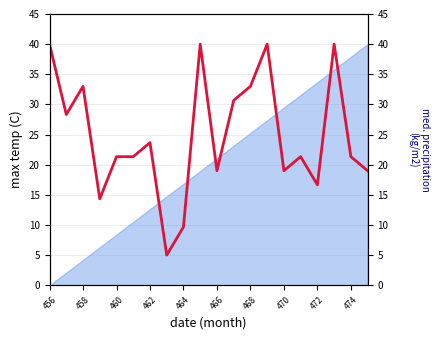

True or false: there are more than 1 points higher than both neighbors.

True